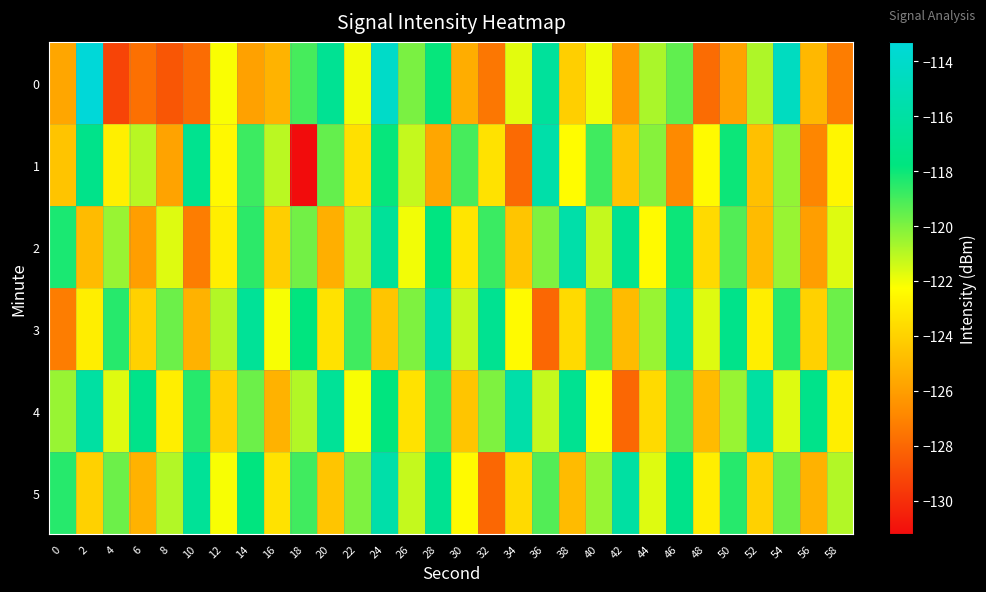

List the series in order of their peak value, lowest first.

1, 2, 3, 4, 5, 0